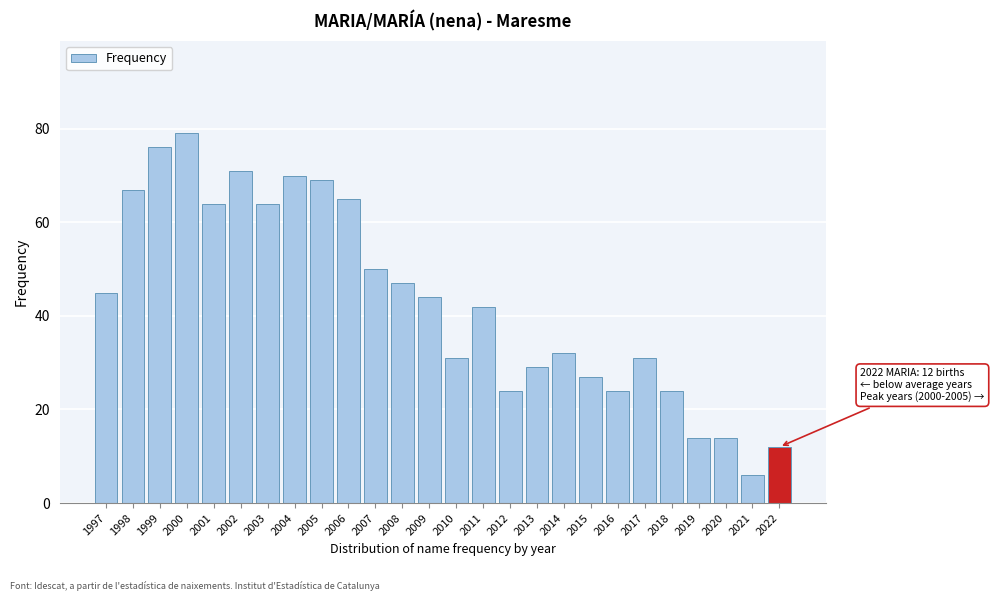

Reading right to left, transcribe all the data shown in this chart.

2022=12	2021=6	2020=14	2019=14	2018=24	2017=31	2016=24	2015=27	2014=32	2013=29	2012=24	2011=42	2010=31	2009=44	2008=47	2007=50	2006=65	2005=69	2004=70	2003=64	2002=71	2001=64	2000=79	1999=76	1998=67	1997=45